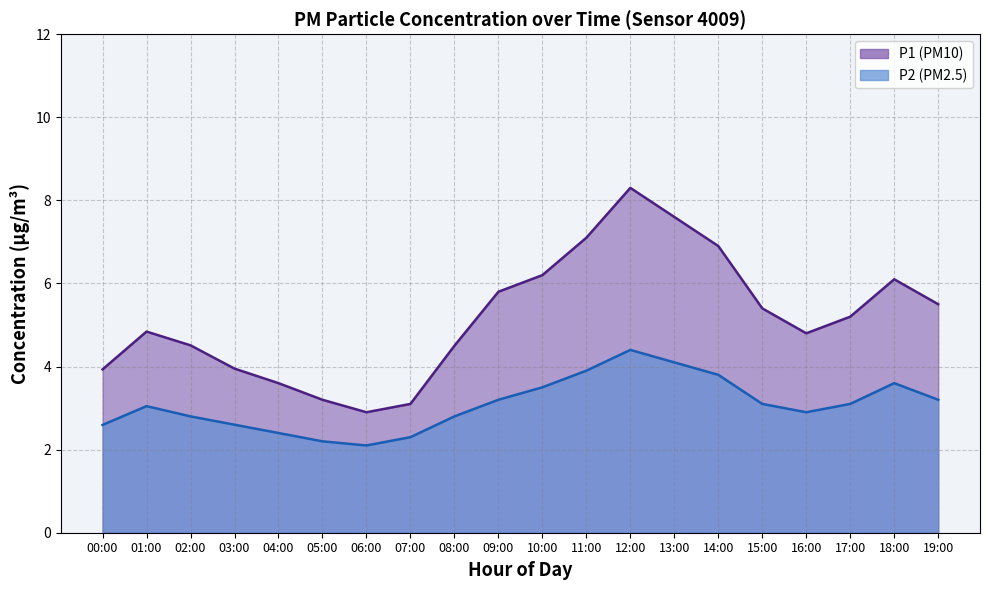

True or false: P2 has a value of 3.0 at 01:00.

True